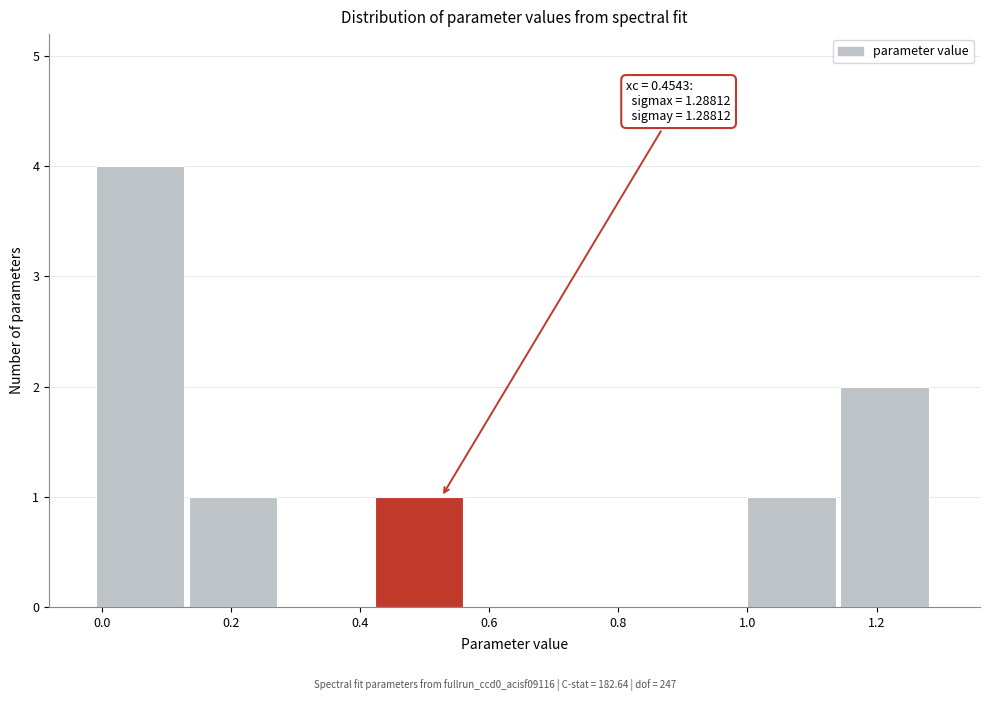

Which range on the x-axis has the tallest bar?

0.00 to 0.14